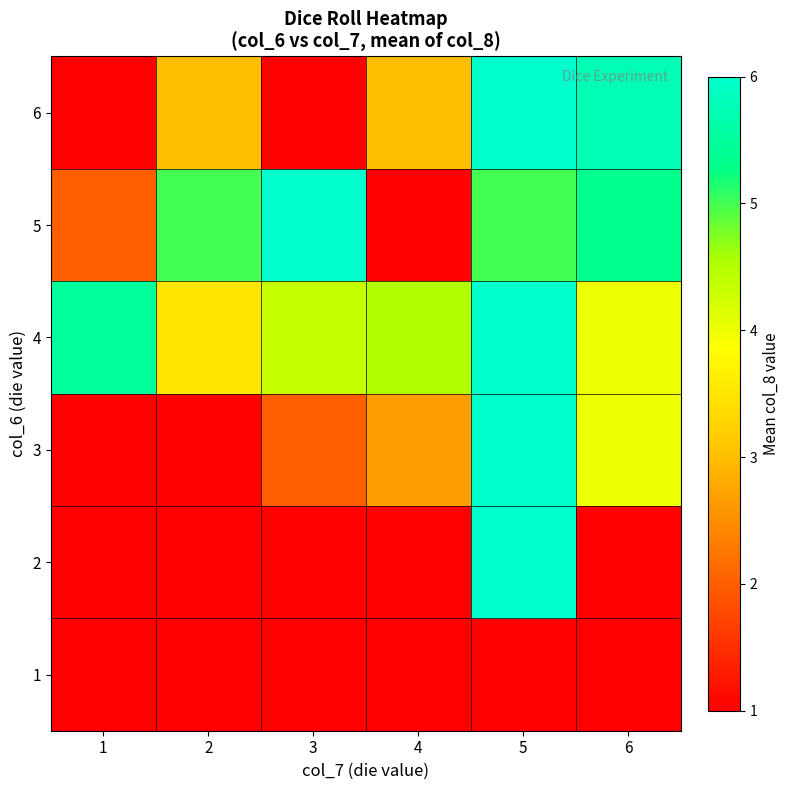

Reading right to left, extract all data points from this chart.

1: 6=0.0	5=0.0	4=0.0	3=0.0	2=0.0	1=0.0
2: 6=0.0	5=6.0	4=0.0	3=0.0	2=0.0	1=0.0
3: 6=4.0	5=6.0	4=2.7	3=2.0	2=0.0	1=0.0
4: 6=4.0	5=6.0	4=4.5	3=4.3	2=3.5	1=5.5
5: 6=5.3	5=5.0	4=0.0	3=6.0	2=5.0	1=2.0
6: 6=5.8	5=6.0	4=3.0	3=0.0	2=3.0	1=0.0